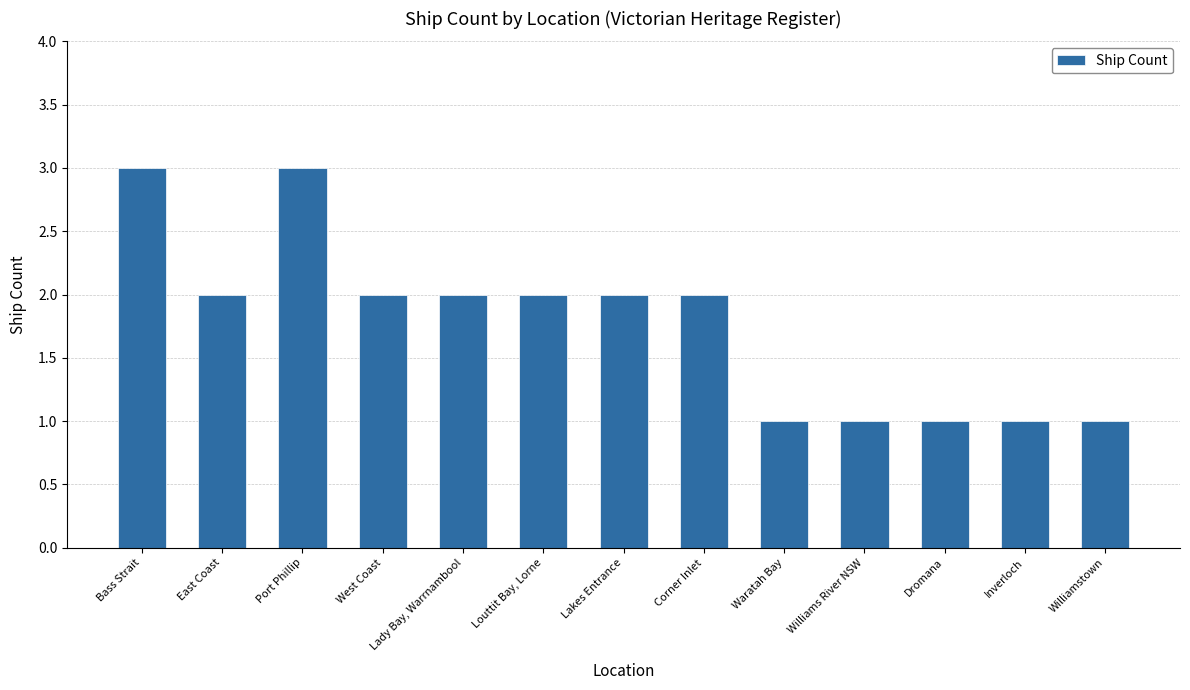

How many values are between 1 and 2?

11